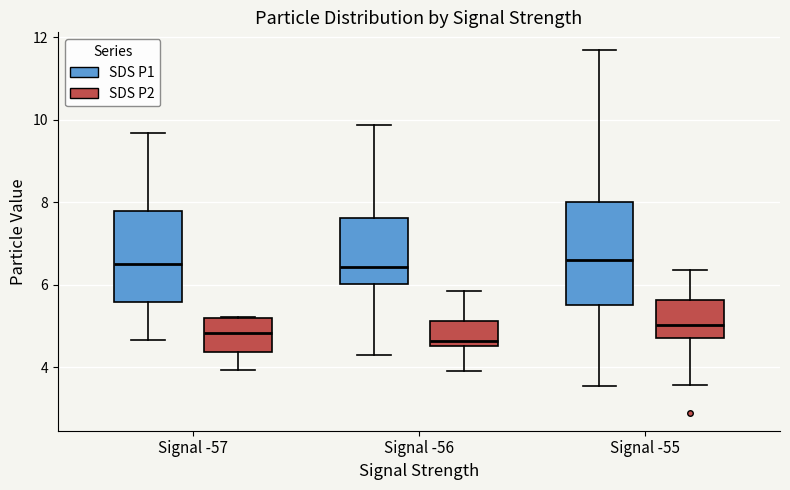

Reading left to right, read every box against the y-axis: the position of its median line, the range the box covers, and the ends of its whiskers. The values are not printed on the chart, so give them approximately, as read against the axis.

Signal -57 (SDS P1): median 6.6, box 5.6 to 7.8, whiskers 4.6 to 9.6
Signal -57 (SDS P2): median 4.8, box 4.4 to 5.2, whiskers 4.0 to 5.2
Signal -56 (SDS P1): median 6.4, box 6.0 to 7.6, whiskers 4.4 to 9.8
Signal -56 (SDS P2): median 4.6 (just above the box's lower edge), box 4.6 to 5.2, whiskers 4.0 to 5.8
Signal -55 (SDS P1): median 6.6, box 5.6 to 8.0, whiskers 3.6 to 11.6
Signal -55 (SDS P2): median 5.0, box 4.8 to 5.6, whiskers 3.6 to 6.4